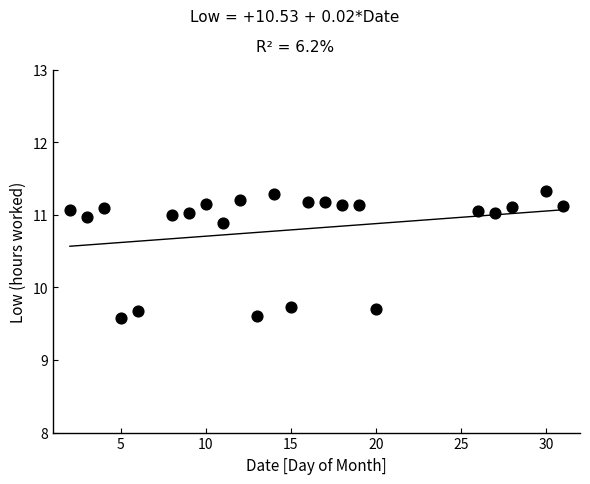

What is the range of X values (max minus min)?

29.0